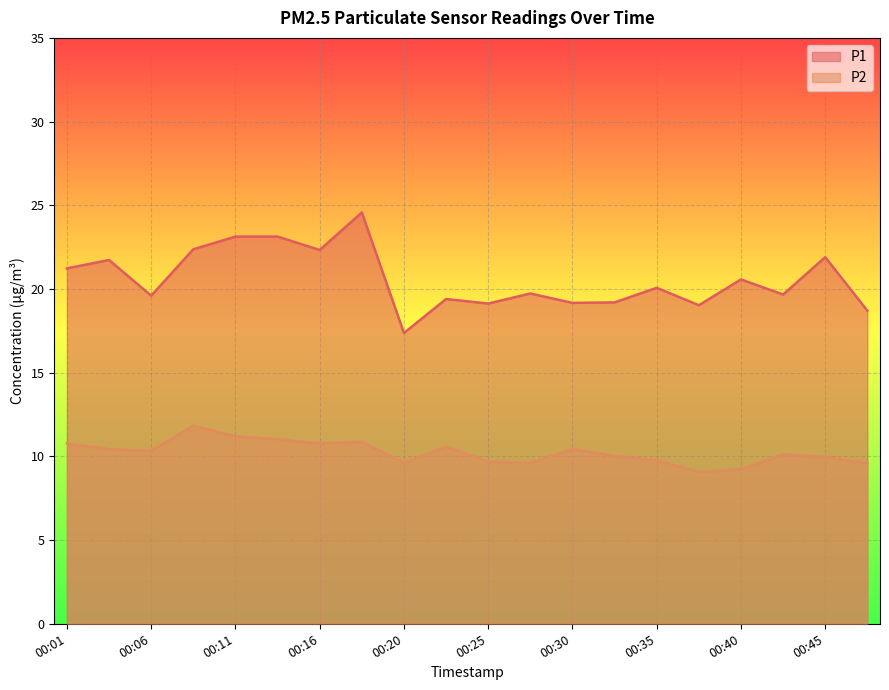

Which series has the widest spread of values?

P1